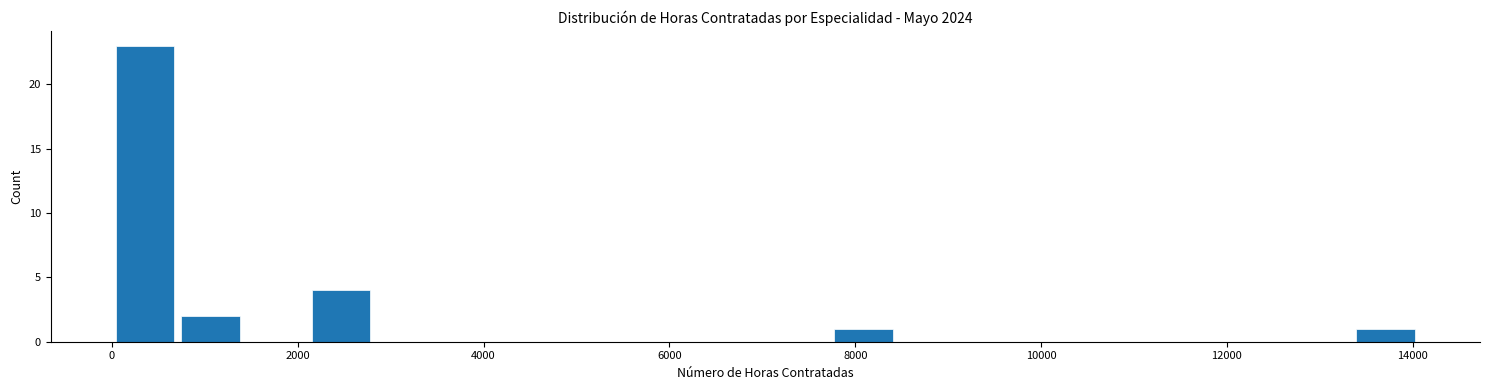

Around what value on the x-axis is the tallest bar? Give the approximate position of its centre, as read against the axis.

400